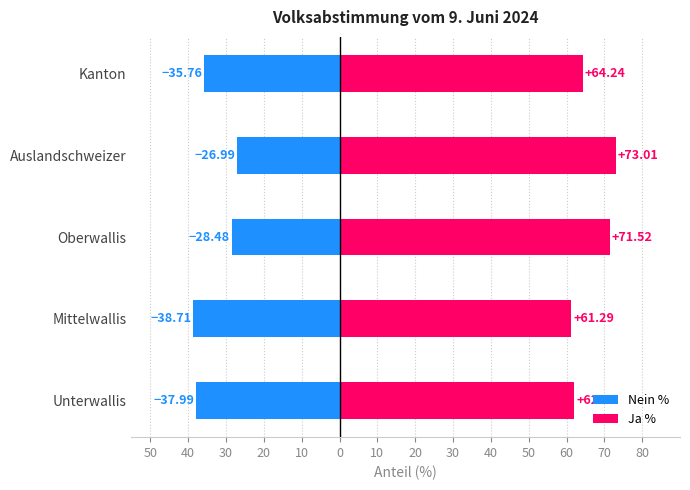

Which series has the largest total across all categories?

Ja %